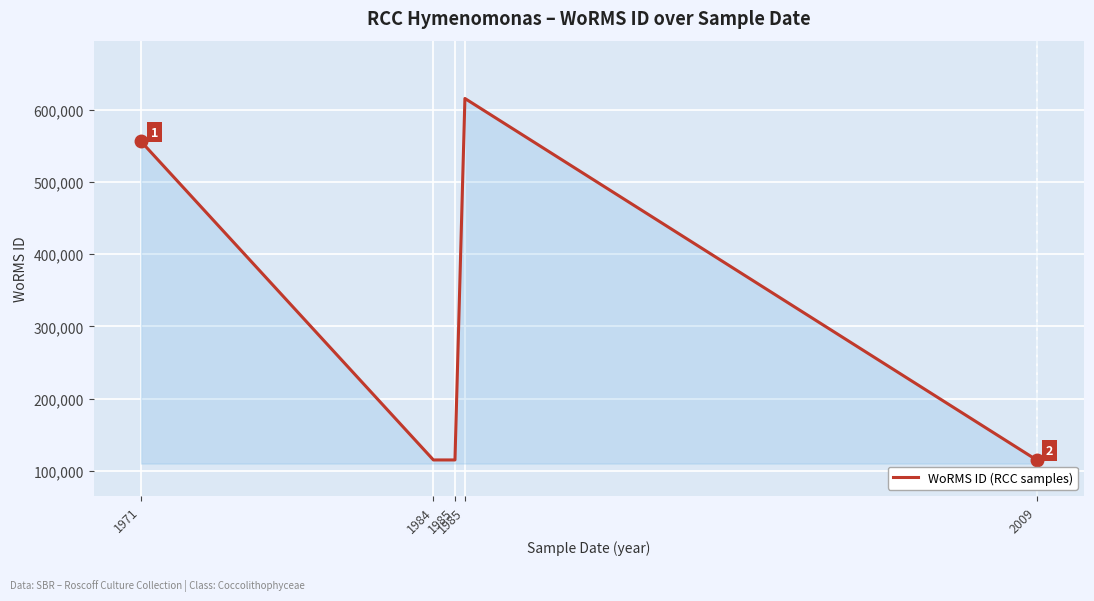

How many lines are shown in the chart?

1